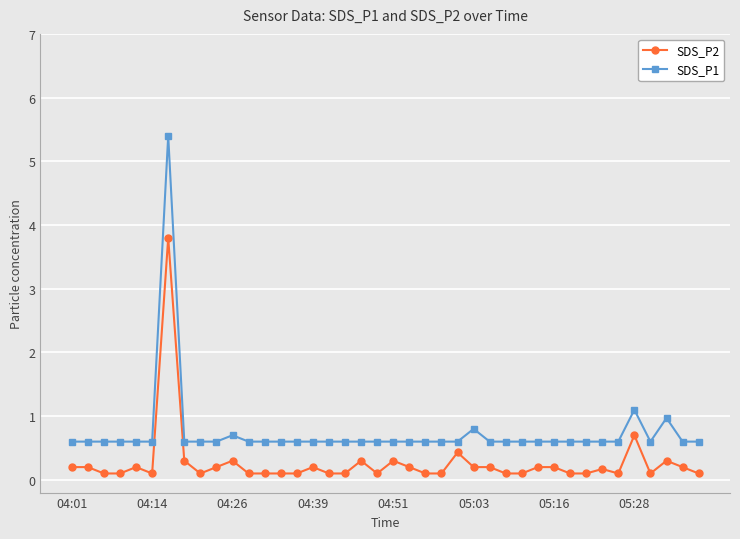

What is the average value of the SDS_P2 series?

0.3